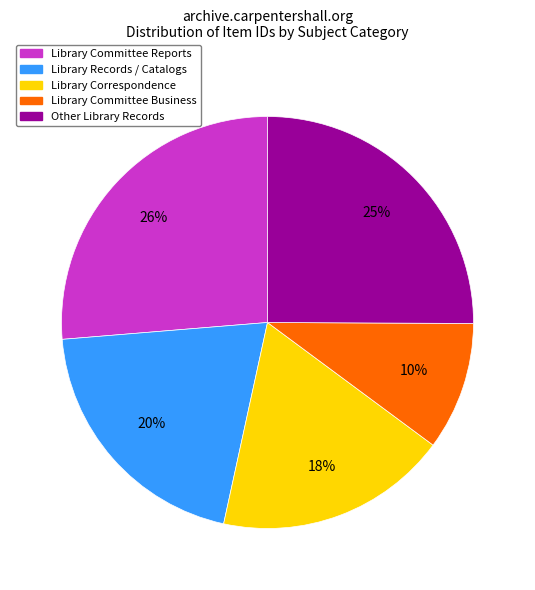

Between Other Library Records and Library Records / Catalogs, which is larger?

Other Library Records